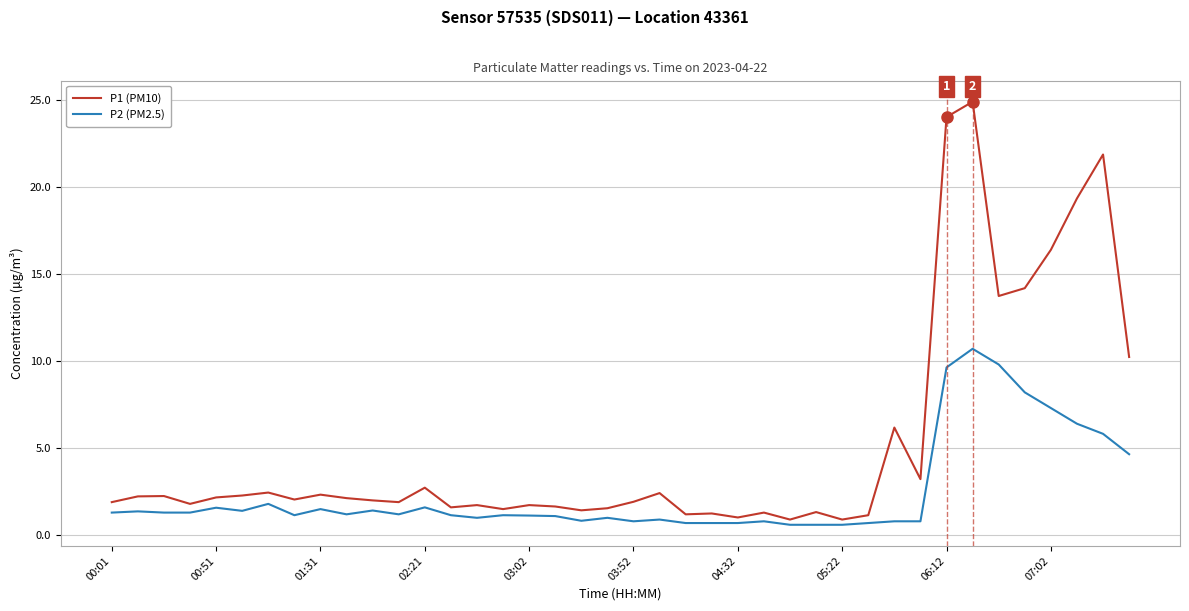

What is the difference between the maximum and minimum values in the P1 (PM10) series?

24.0